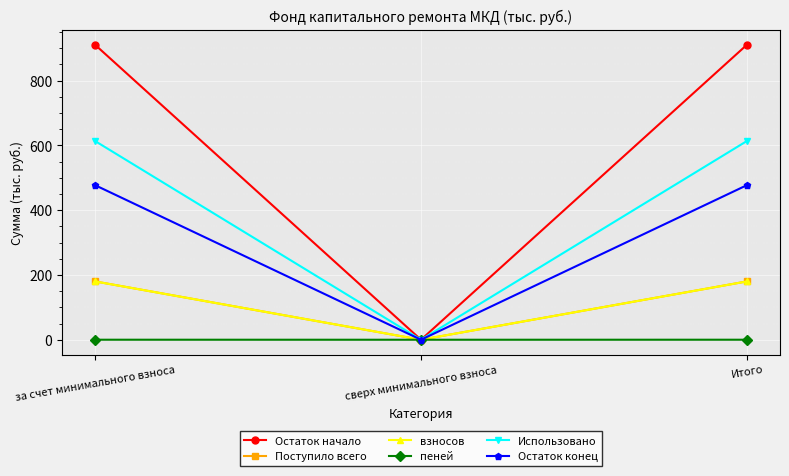

What is the difference between the Использовано values at сверх минимального взноса and за счет минимального взноса?

613.7